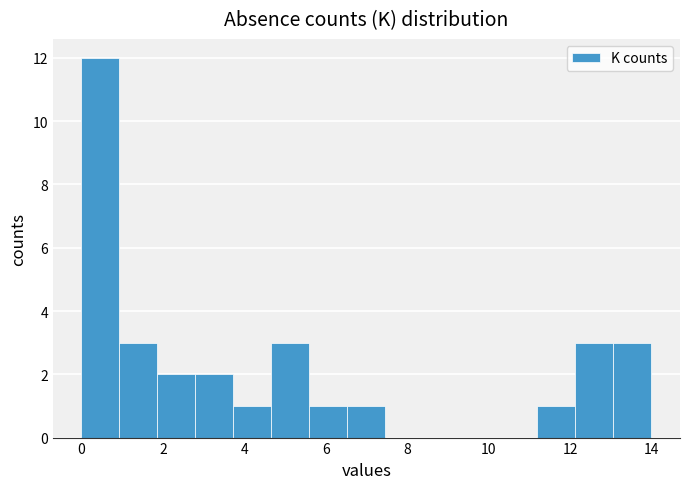

Reading left to right, transcribe this chart: for each bar, give the range it covers on the x-axis and its height. Neither the bar edges nor the heights are printed on the chart, so give them approximately, as read against the axes.

0.0 to 1.0: 12
1.0 to 1.8: 3
1.8 to 2.8: 2
2.8 to 3.8: 2
3.8 to 4.6: 1
4.6 to 5.6: 3
5.6 to 6.6: 1
6.6 to 7.4: 1
7.4 to 8.4: 0
8.4 to 9.4: 0
9.4 to 10.2: 0
10.2 to 11.2: 0
11.2 to 12.2: 1
12.2 to 13.0: 3
13.0 to 14.0: 3